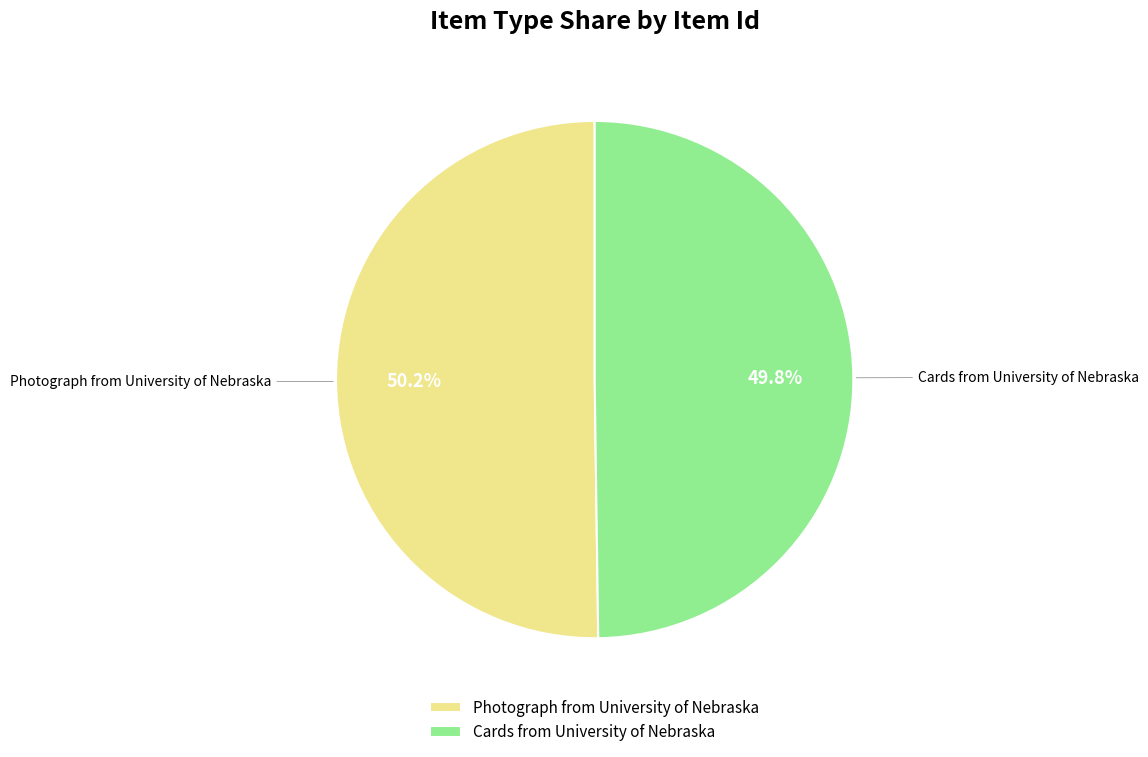

Is there a majority slice in this chart?

Yes